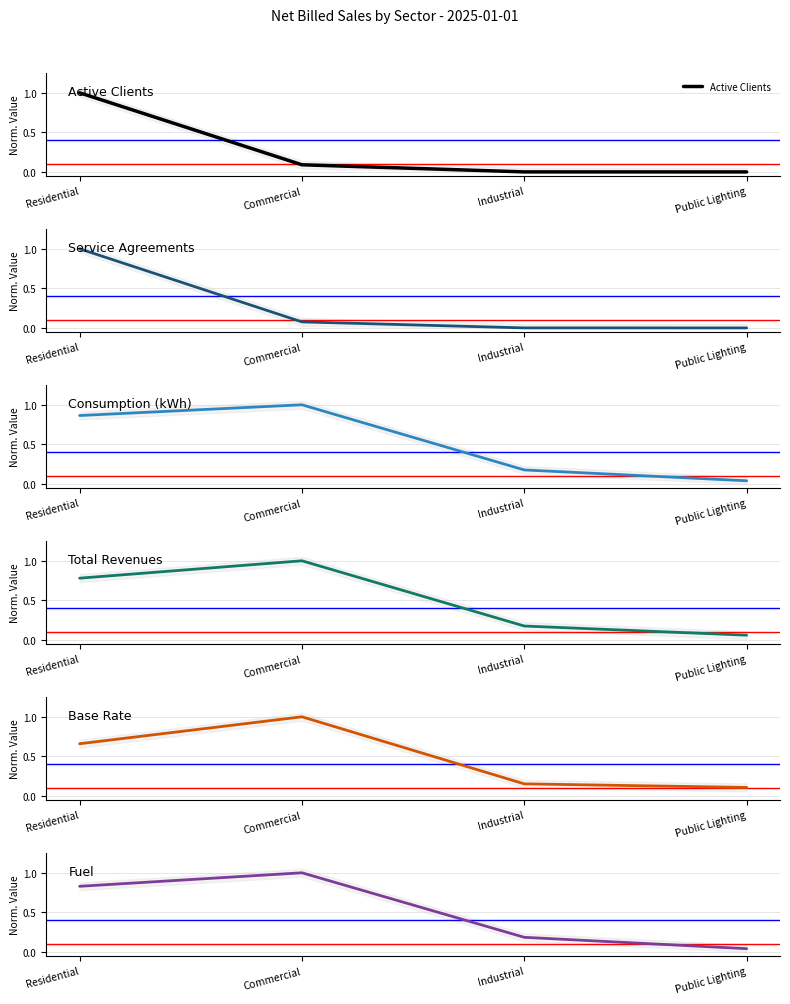

List the labels in order of Consumption (kWh) value, largest first.

Commercial, Residential, Industrial, Public Lighting